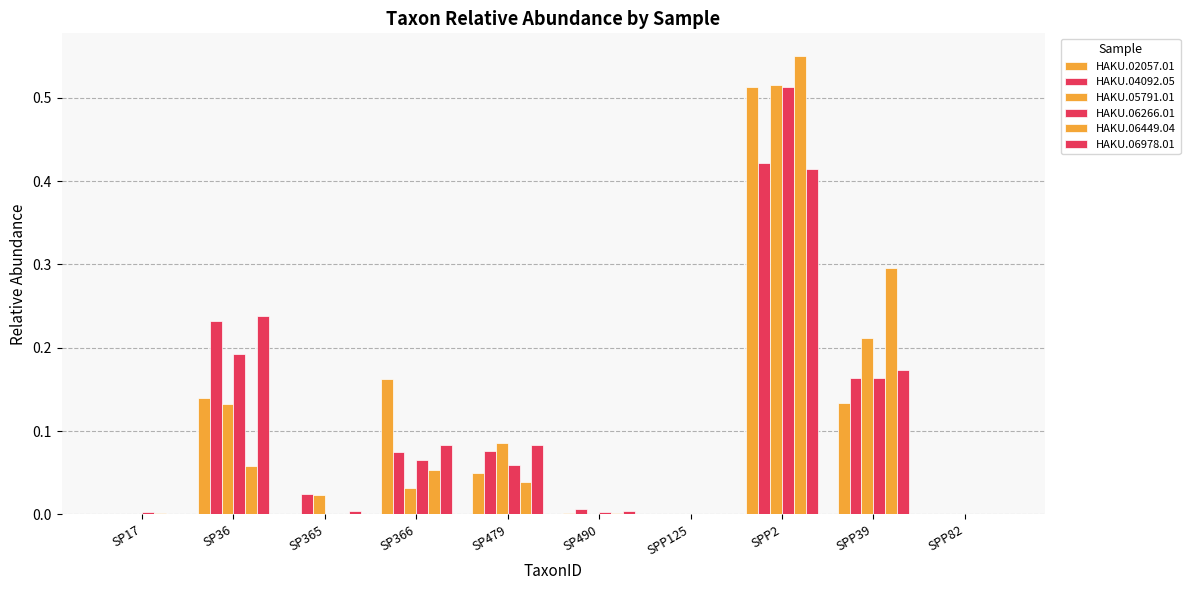

How many categories are shown in the chart?

10